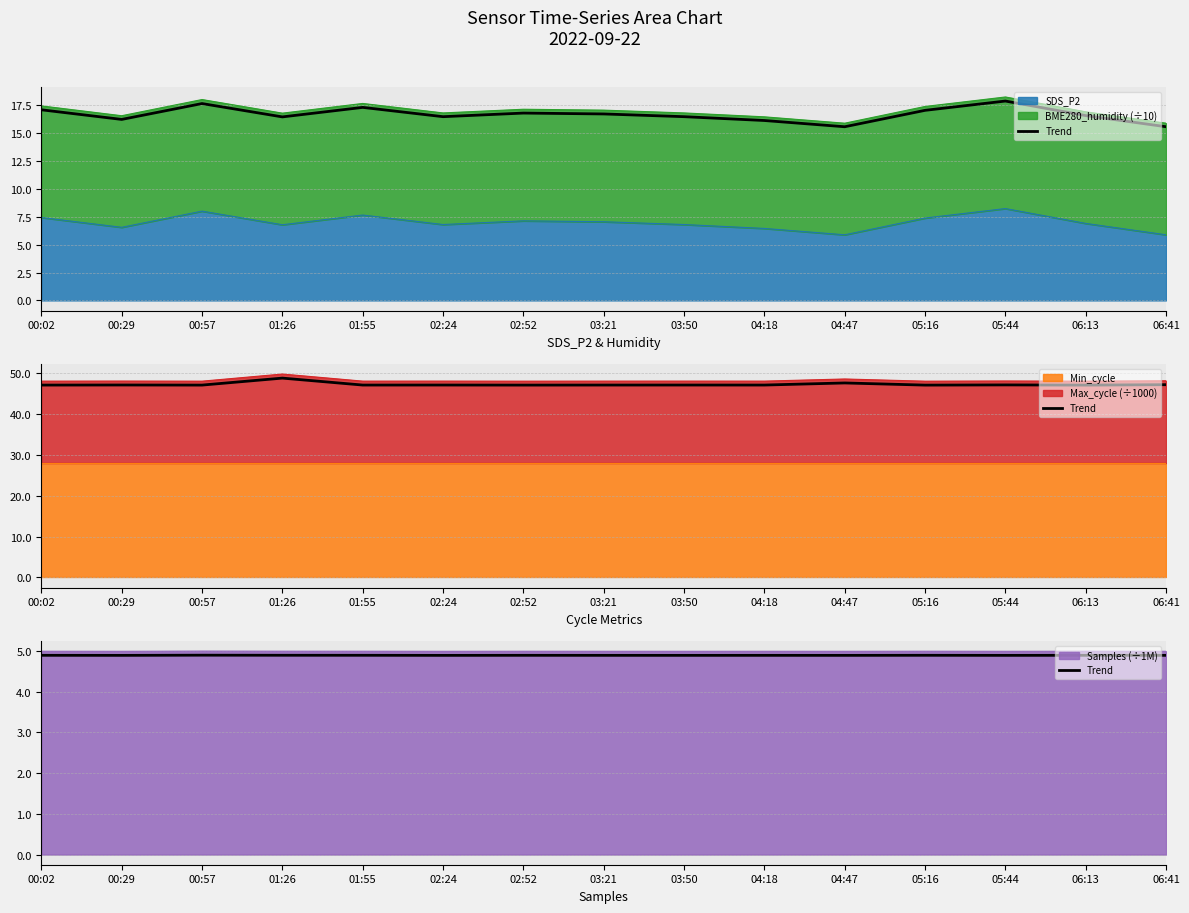

How many interior local peaks (higher than both neighbors) does the data have?

5